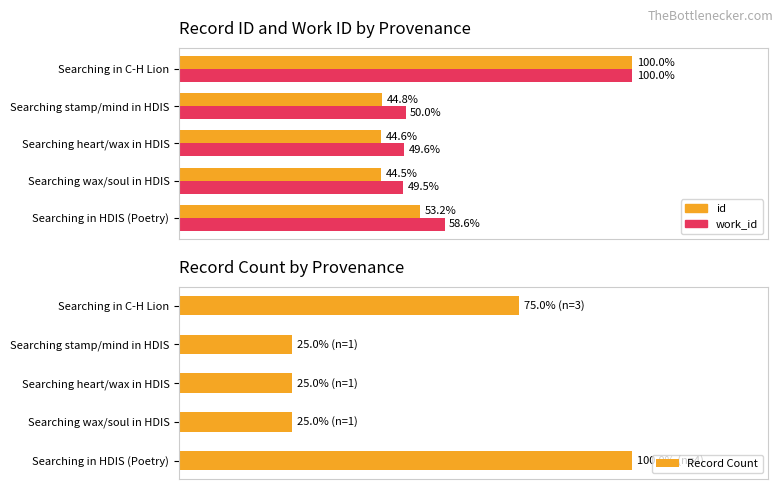

The value of id at Searching in C-H Lion is 179.3. True or false?

False